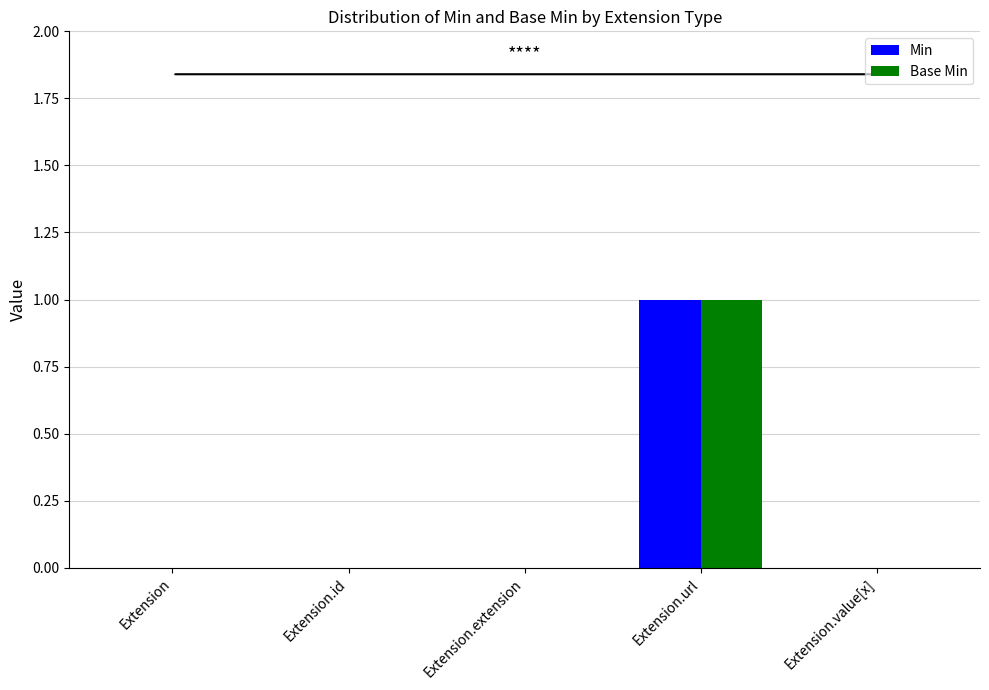

Which category has the highest value in the Min series?

Extension.url